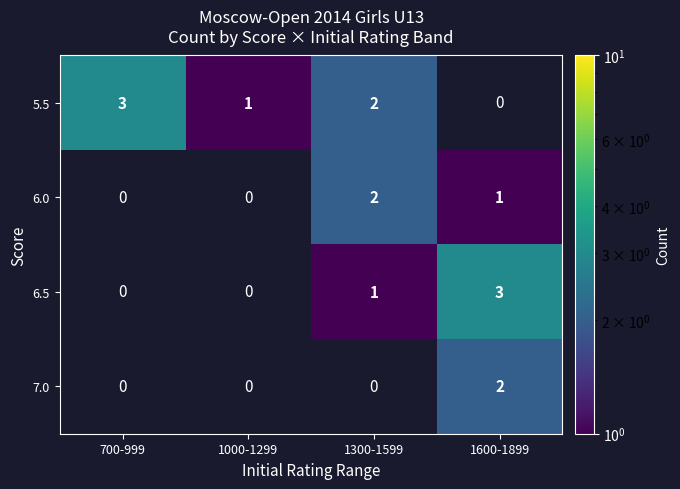

Is it true that 6.5 equals 3 at 1600-1899?

True